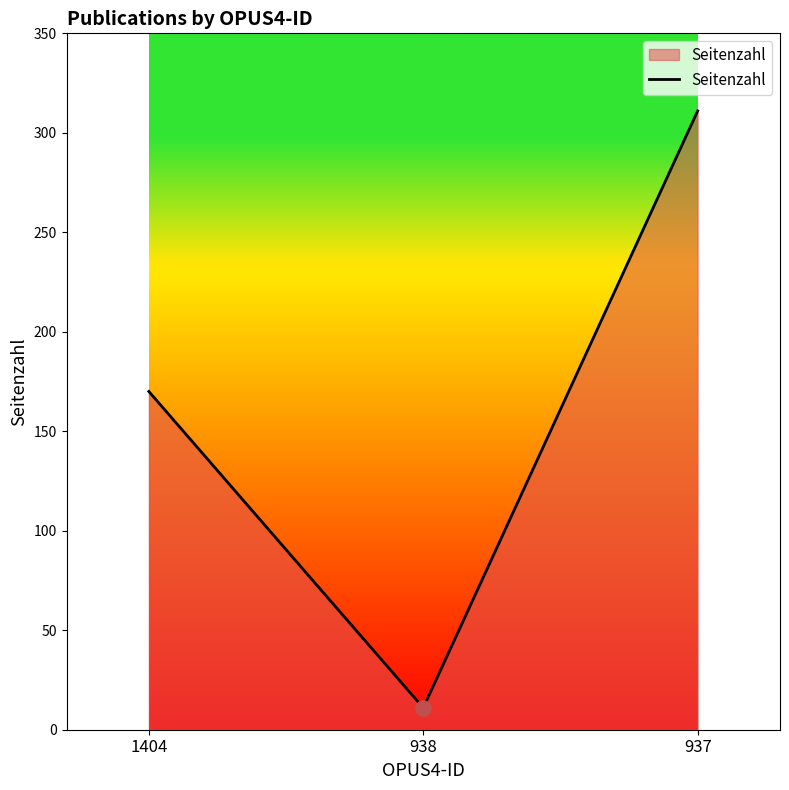

Between 937 and 938, which is larger?

937